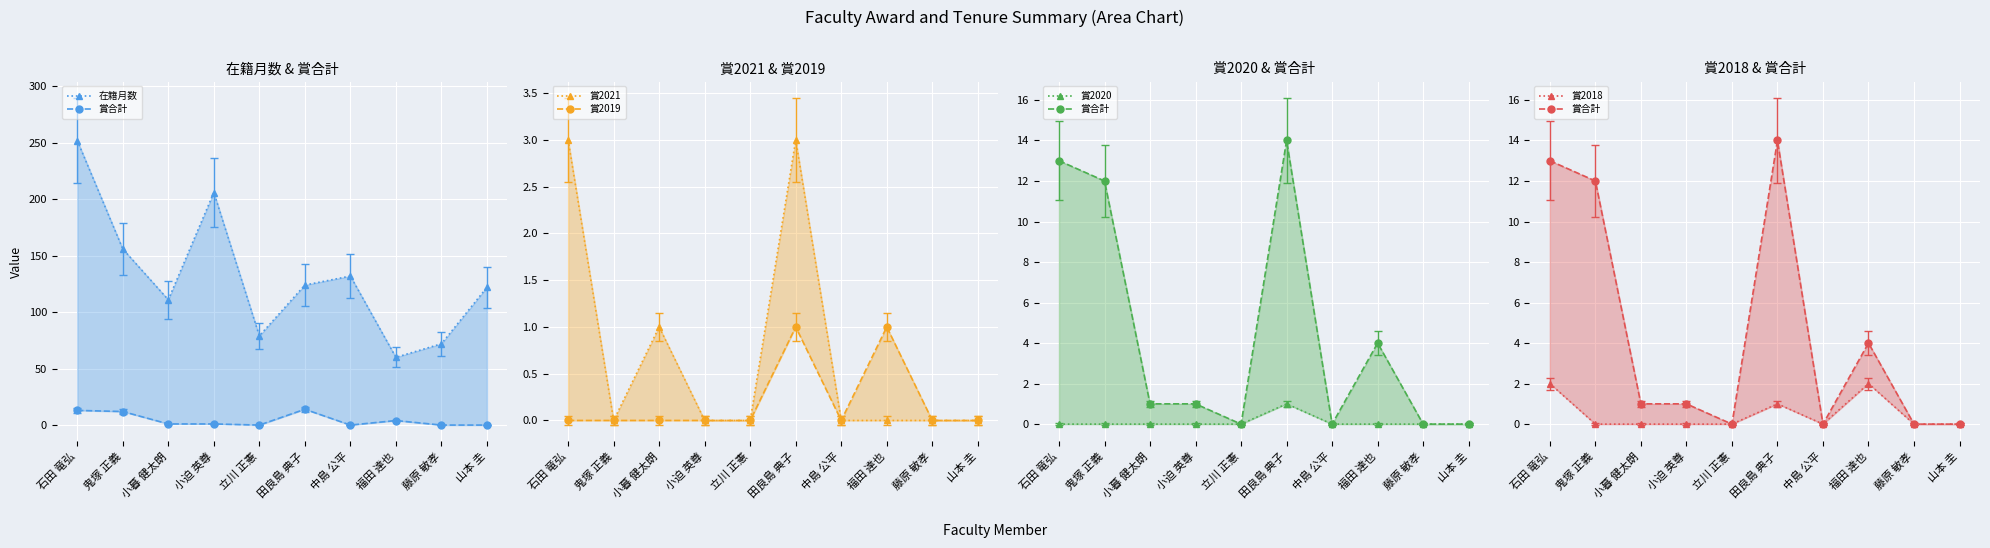

Which has a higher value, 田良島 典子 or 立川 正憲?

田良島 典子